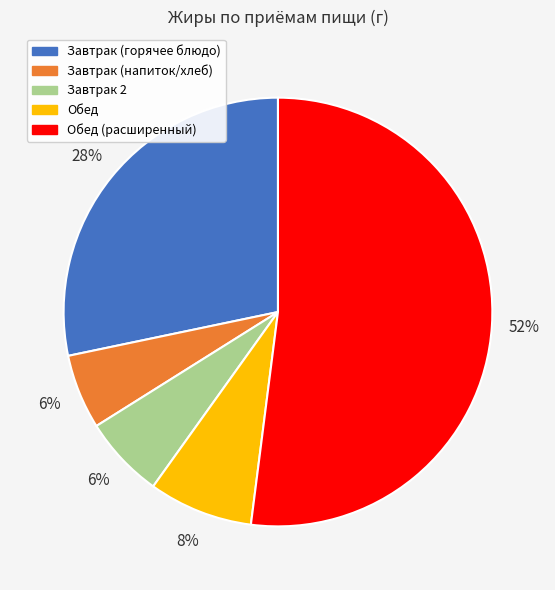

Which slice is the largest?

Обед (расширенный)